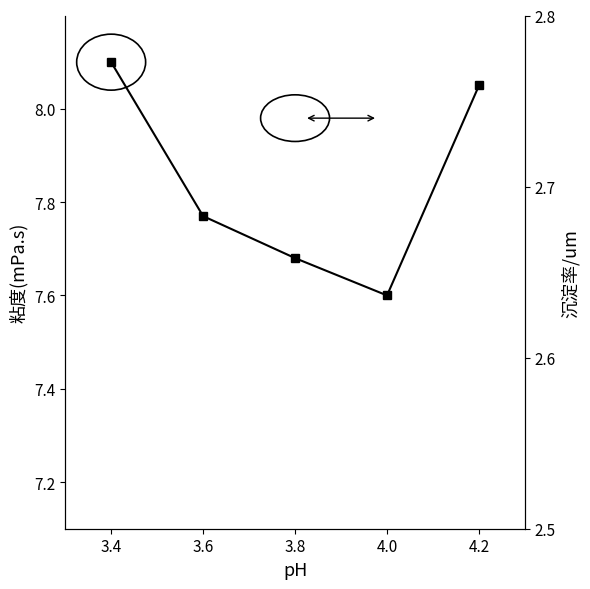

True or false: viscosity and sedimentation cross at least once.

True